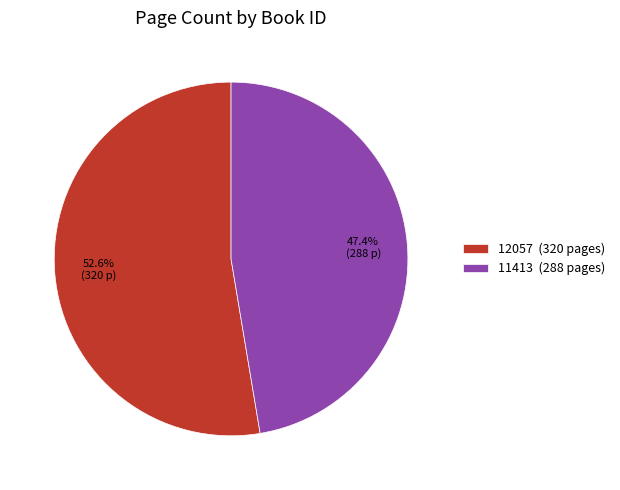

What is the largest slice in the pie chart?

12057